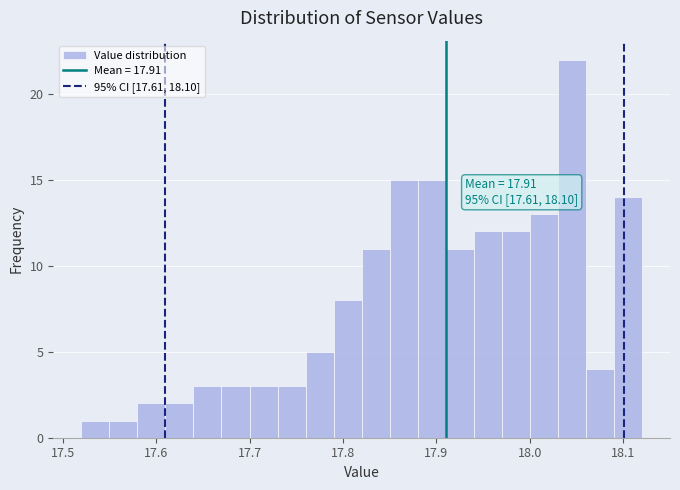

Read against the x-axis, roughly where is the centre of the tallest bar?

18.05